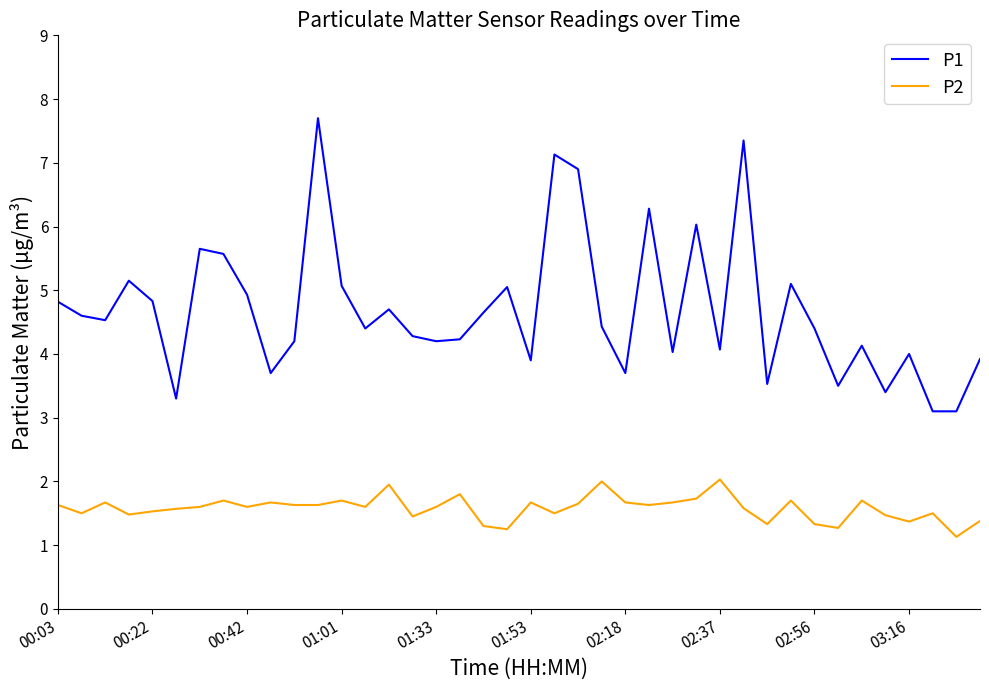

What is the maximum value shown in the chart?

7.7